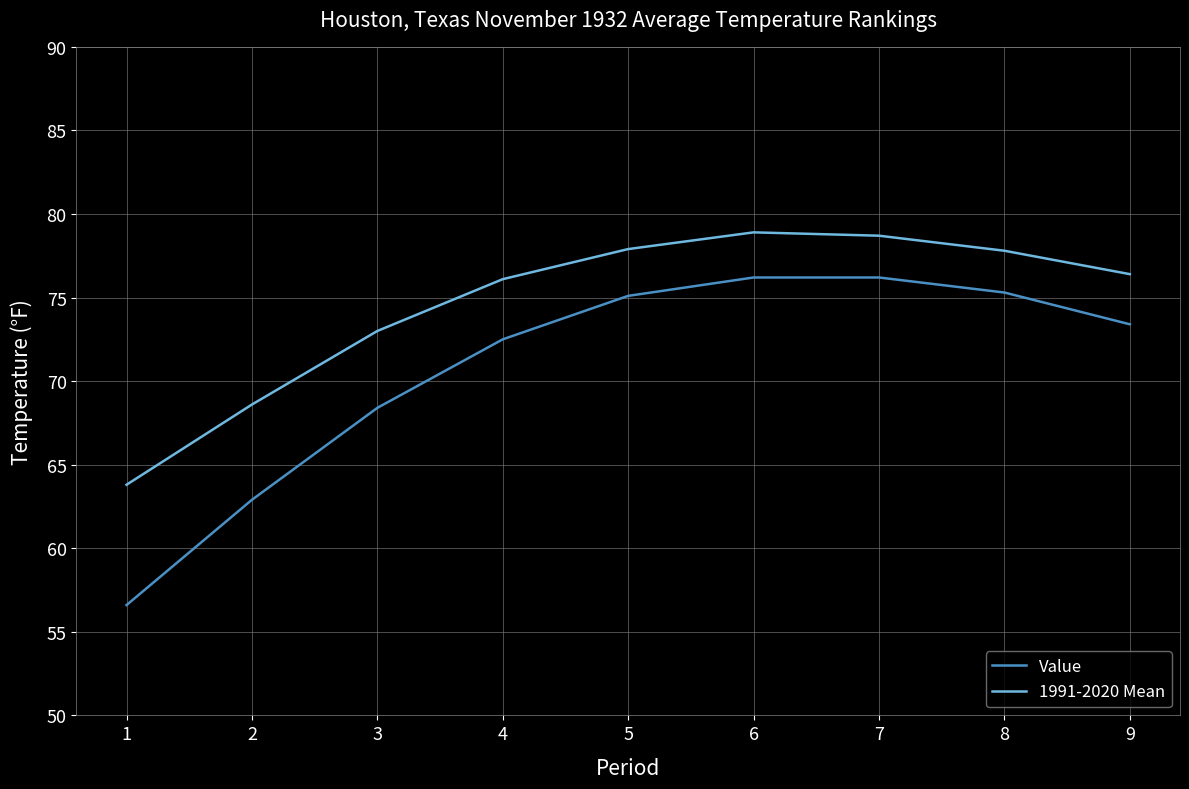

Which series has the largest total across all categories?

1991-2020 Mean